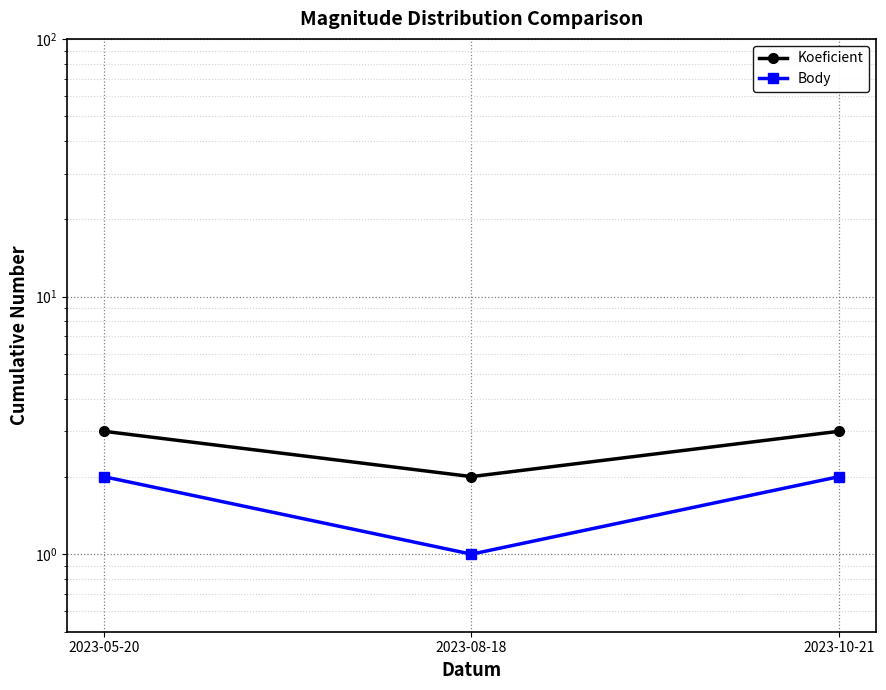

At which category does the chart reach its peak across all series?

2023-05-20